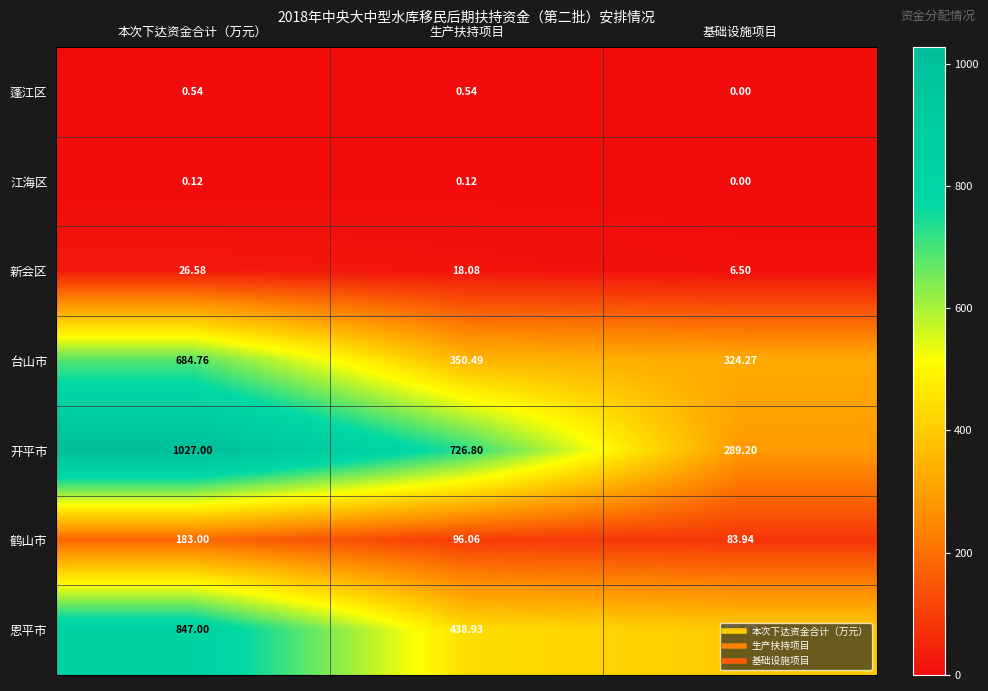

What is the difference between the highest and lowest values at 本次下达资金合计（万元）?

1026.9